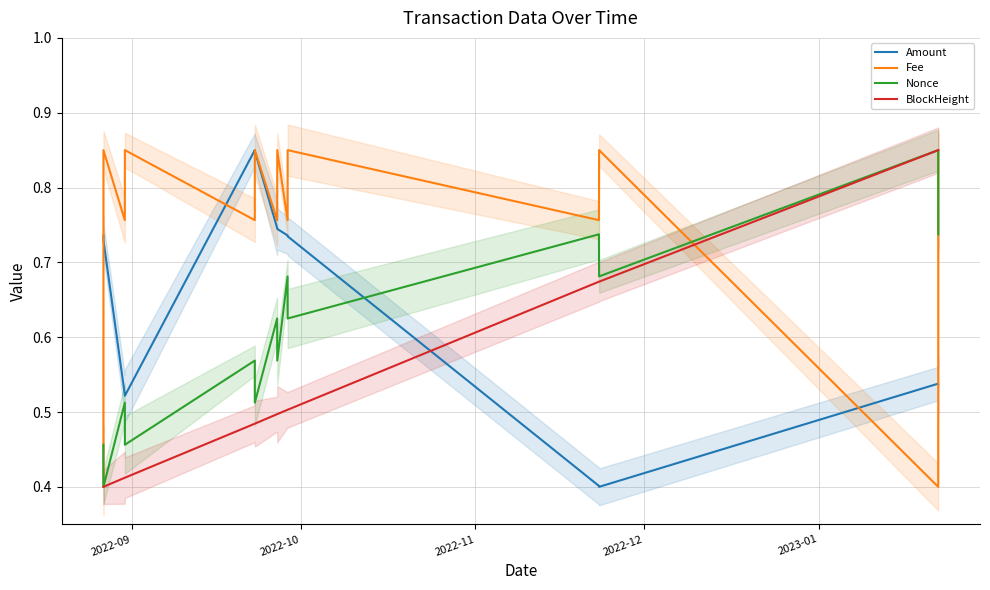

Which series ends up on top after the final intersection of Amount and Nonce?

Nonce